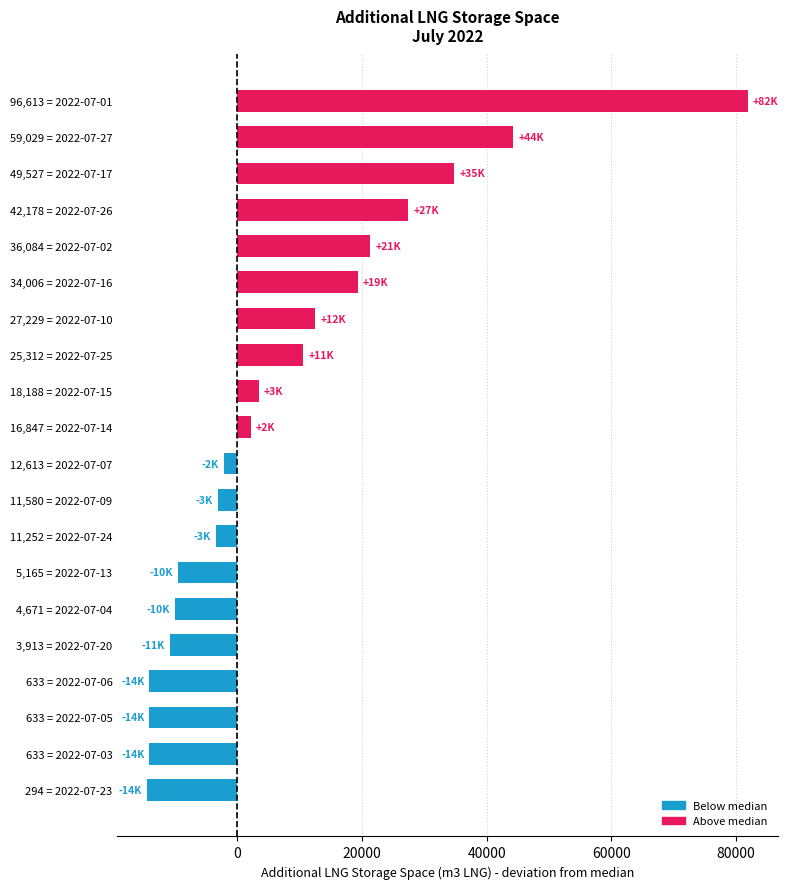

How many bars are there in total?

20